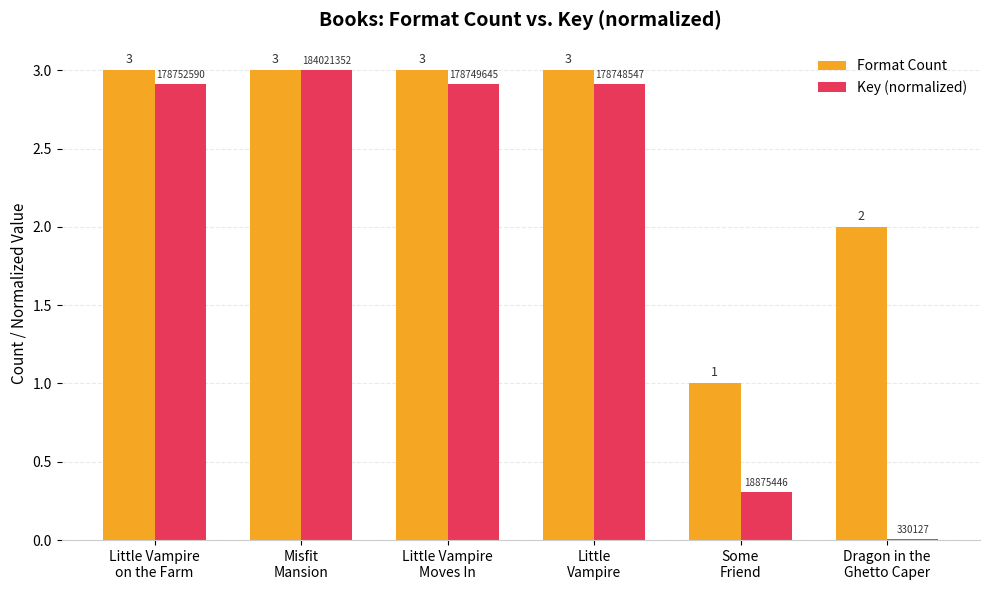

What is the maximum value for Key (normalized)?

3.0